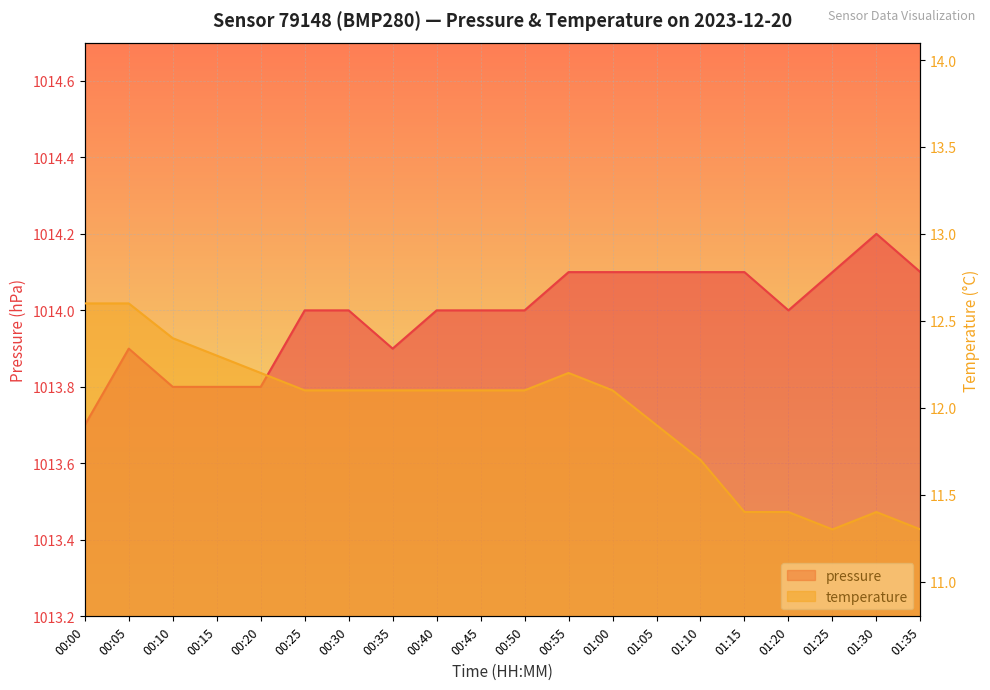

At 00:45, list the series in order from largest to smallest.

pressure, temperature